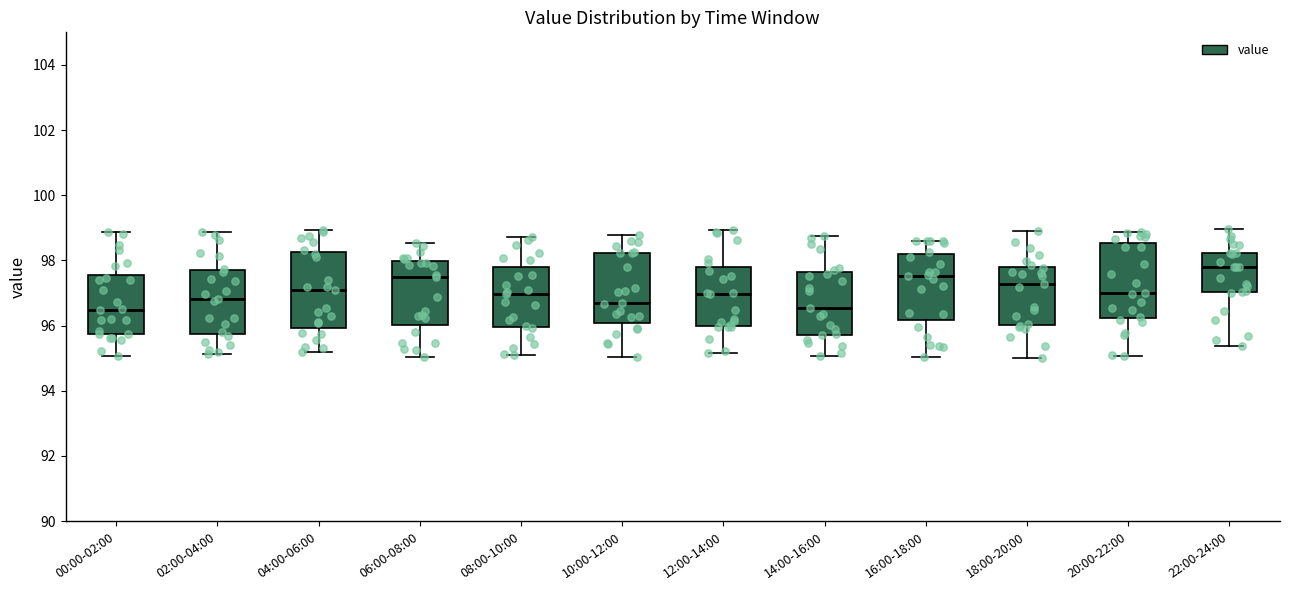

Reading left to right, transcribe this box plot: for each box, give where its median line is, the range the box spans, and where its two whiskers end, as read against the y-axis. The values are not printed on the chart, so give them approximately, as read against the axis.

00:00-02:00: median 96.4, box 95.8 to 97.6, whiskers 95.0 to 98.8
02:00-04:00: median 96.8, box 95.8 to 97.6, whiskers 95.2 to 98.8
04:00-06:00: median 97.0, box 96.0 to 98.2, whiskers 95.2 to 99.0
06:00-08:00: median 97.4, box 96.0 to 98.0, whiskers 95.0 to 98.6
08:00-10:00: median 97.0, box 96.0 to 97.8, whiskers 95.2 to 98.8
10:00-12:00: median 96.8, box 96.0 to 98.2, whiskers 95.0 to 98.8
12:00-14:00: median 97.0, box 96.0 to 97.8, whiskers 95.2 to 99.0
14:00-16:00: median 96.6, box 95.8 to 97.6, whiskers 95.0 to 98.8
16:00-18:00: median 97.6, box 96.2 to 98.2, whiskers 95.0 to 98.6
18:00-20:00: median 97.2, box 96.0 to 97.8, whiskers 95.0 to 98.8
20:00-22:00: median 97.0, box 96.2 to 98.6, whiskers 95.0 to 98.8
22:00-24:00: median 97.8, box 97.0 to 98.2, whiskers 95.4 to 99.0